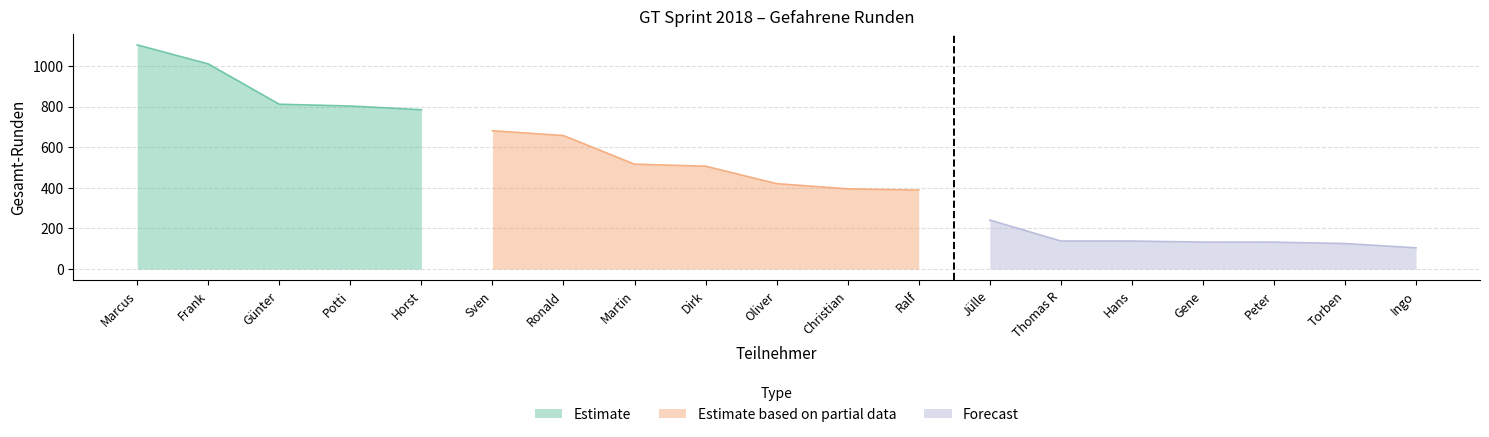

Is it true that the value at Christian is 394.8?

True